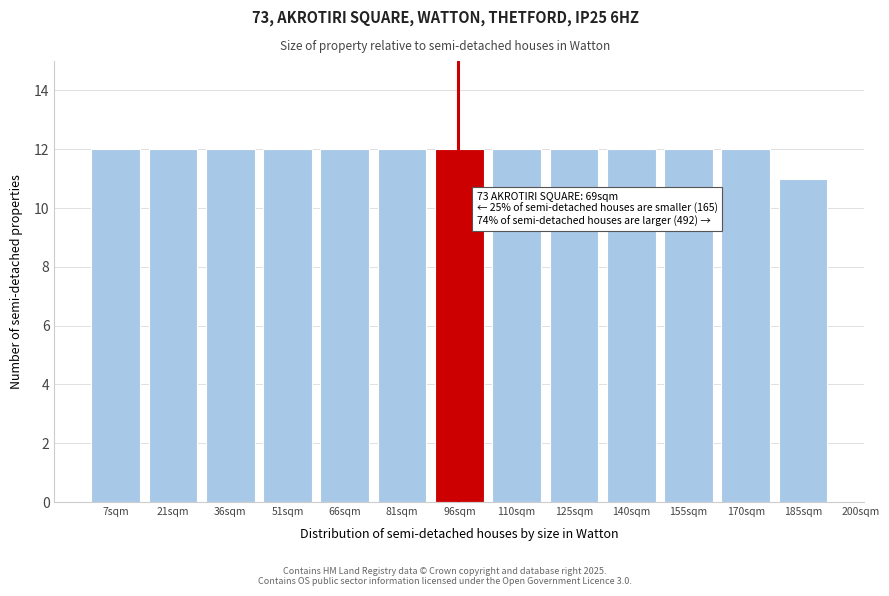

Reading left to right, transcribe all the data shown in this chart.

7sqm=12	21sqm=12	36sqm=12	51sqm=12	66sqm=12	81sqm=12	96sqm=12	110sqm=12	125sqm=12	140sqm=12	155sqm=12	170sqm=12	185sqm=11